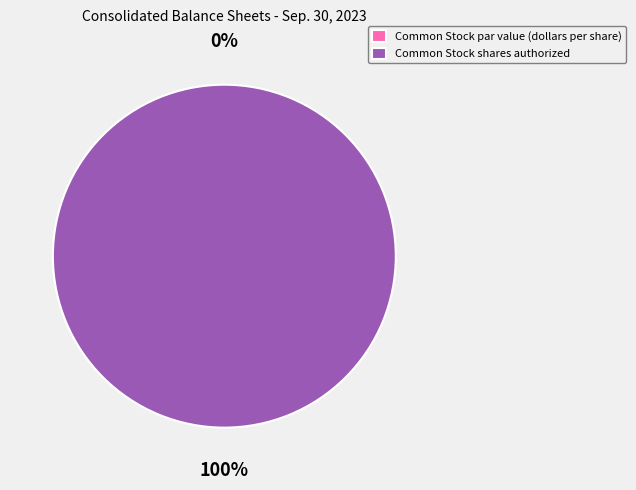

Count the number of slices in the pie.

2